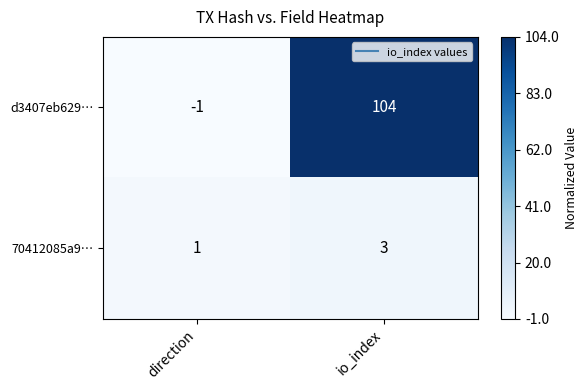

Which series changed the most between direction and io_index?

d3407eb629…